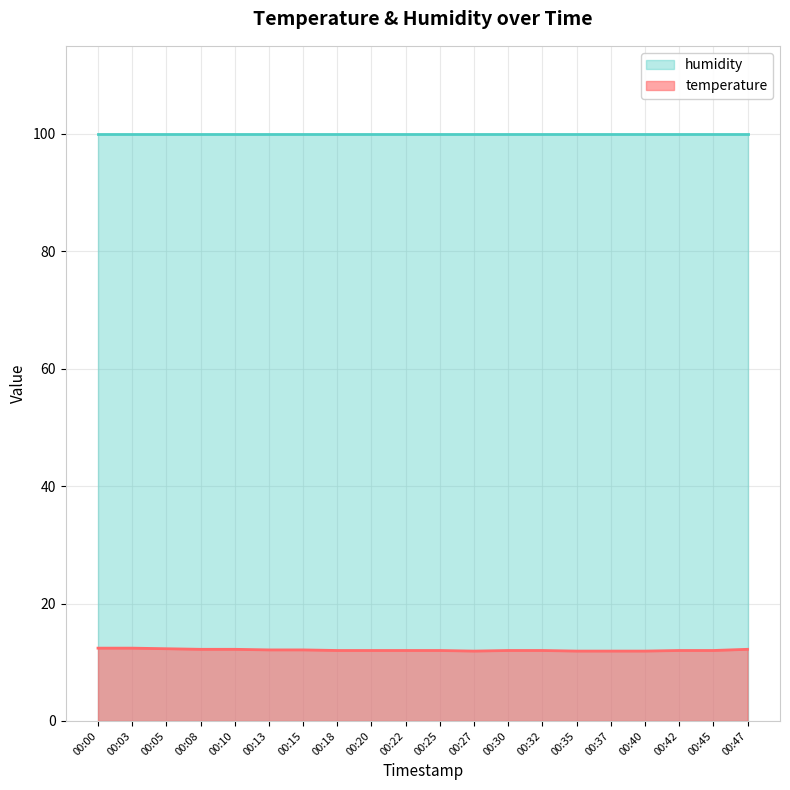

At which label is the value closest to 12?

00:18